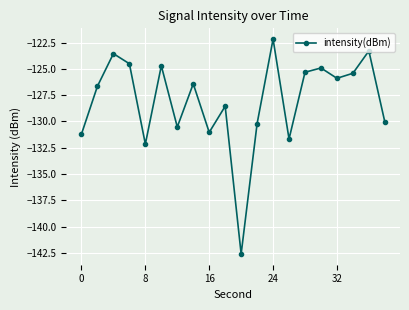

What is the minimum value shown in the chart?

-142.6